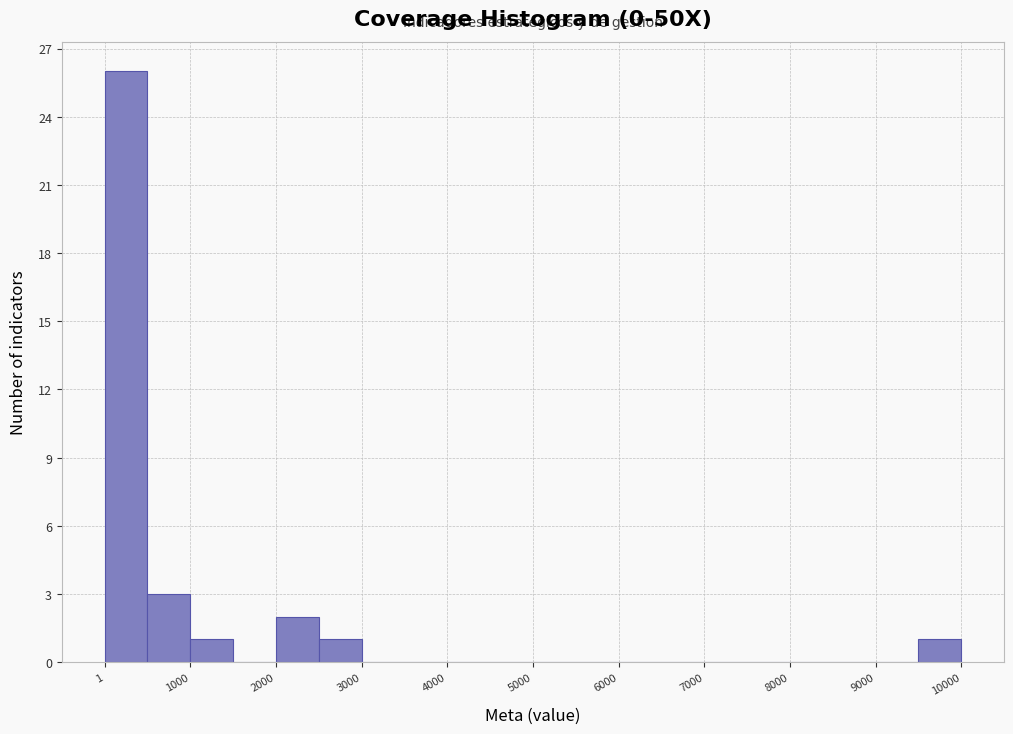

What is the height of the bar covering 2500 to 3000 on the x-axis? Neither the bar edges nor the heights are printed on the chart, so give them approximately, as read against the axes.

1